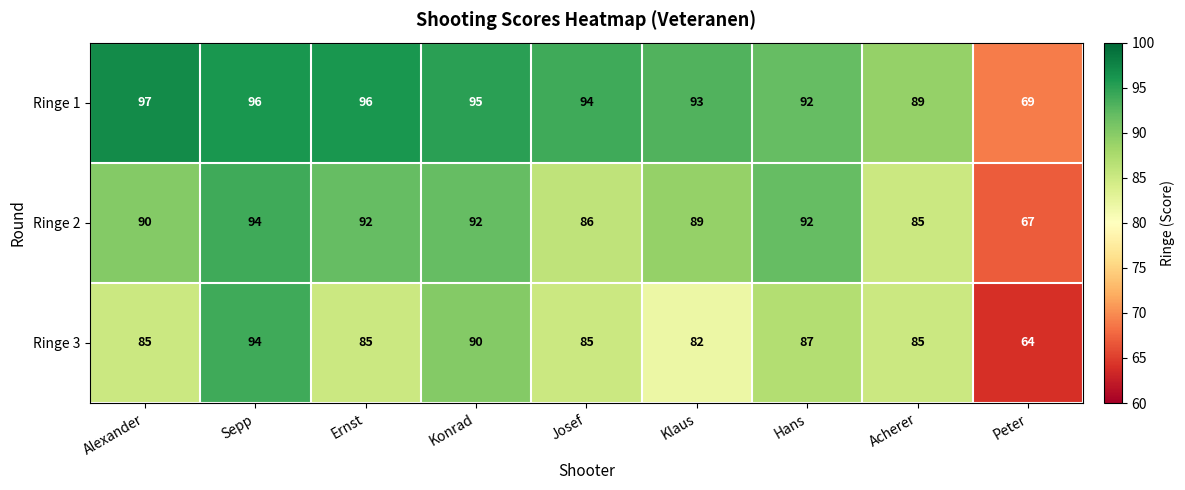

Reading left to right, what are all the values shown in this chart?

Ringe 1: Alexander=97	Sepp=96	Ernst=96	Konrad=95	Josef=94	Klaus=93	Hans=92	Acherer=89	Peter=69
Ringe 2: Alexander=90	Sepp=94	Ernst=92	Konrad=92	Josef=86	Klaus=89	Hans=92	Acherer=85	Peter=67
Ringe 3: Alexander=85	Sepp=94	Ernst=85	Konrad=90	Josef=85	Klaus=82	Hans=87	Acherer=85	Peter=64